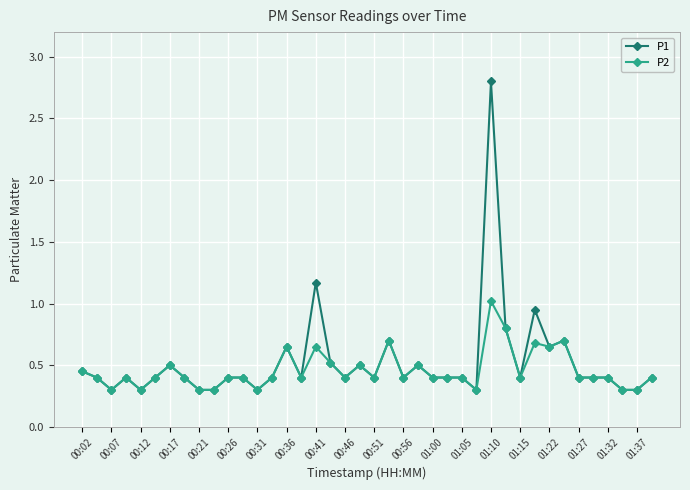

True or false: P2 has more than 0 points higher than both neighbors.

True